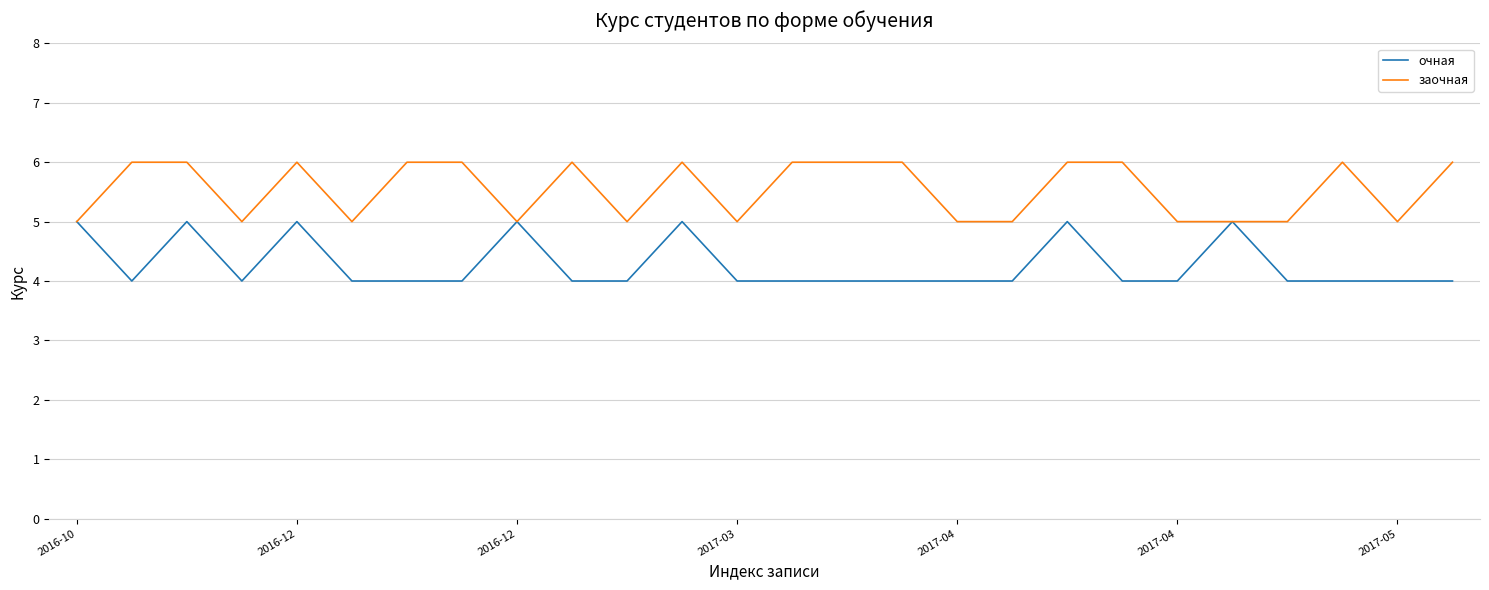

What is the difference between the maximum and minimum values in the заочная series?

1